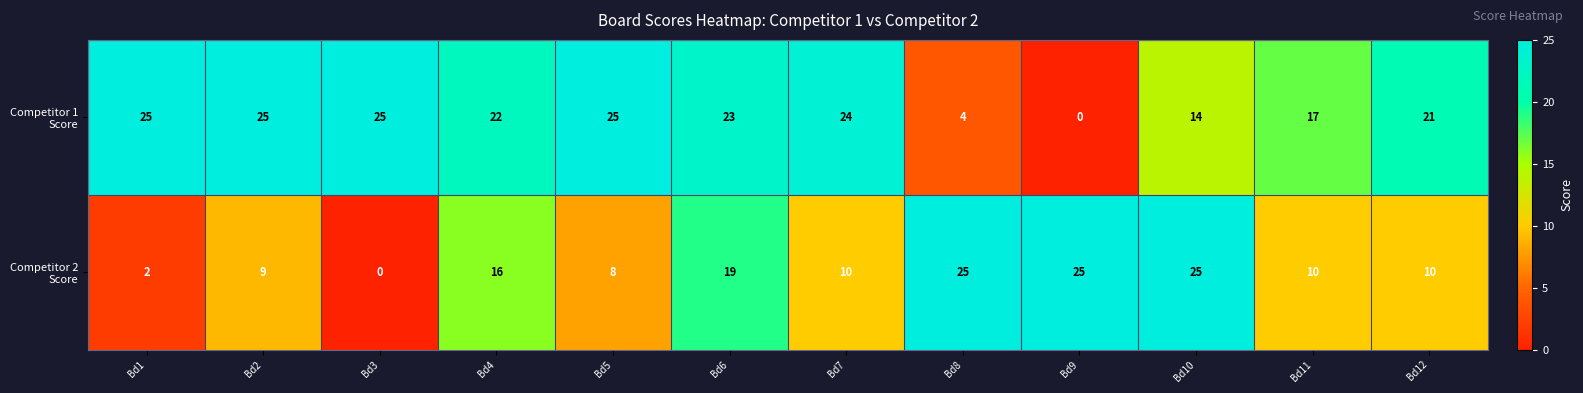

What is the total value across all series at Bd6?

42